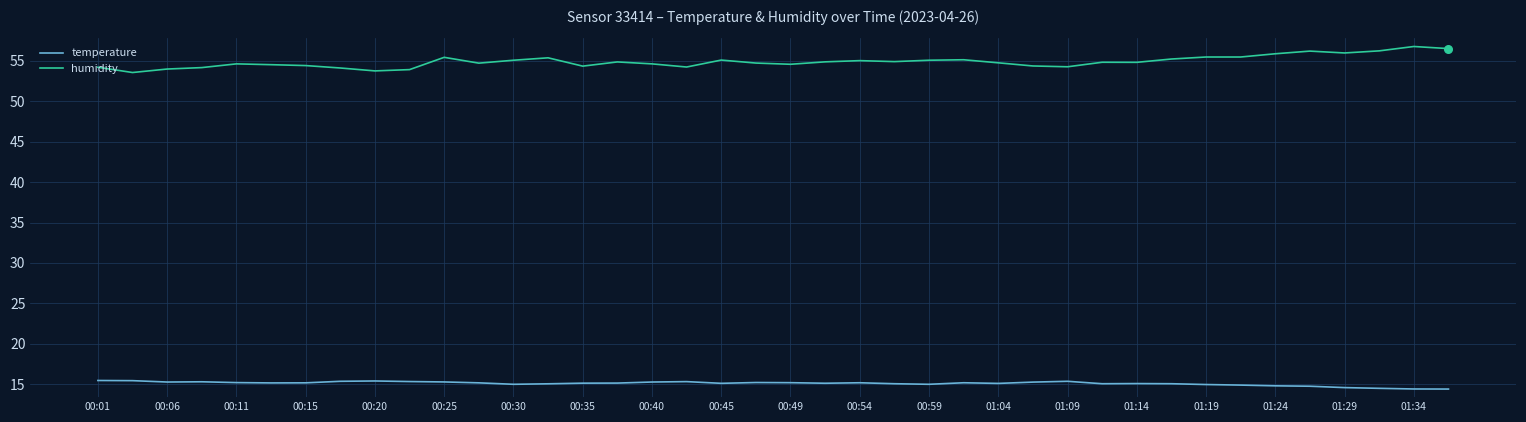

Which series has the largest total across all categories?

humidity